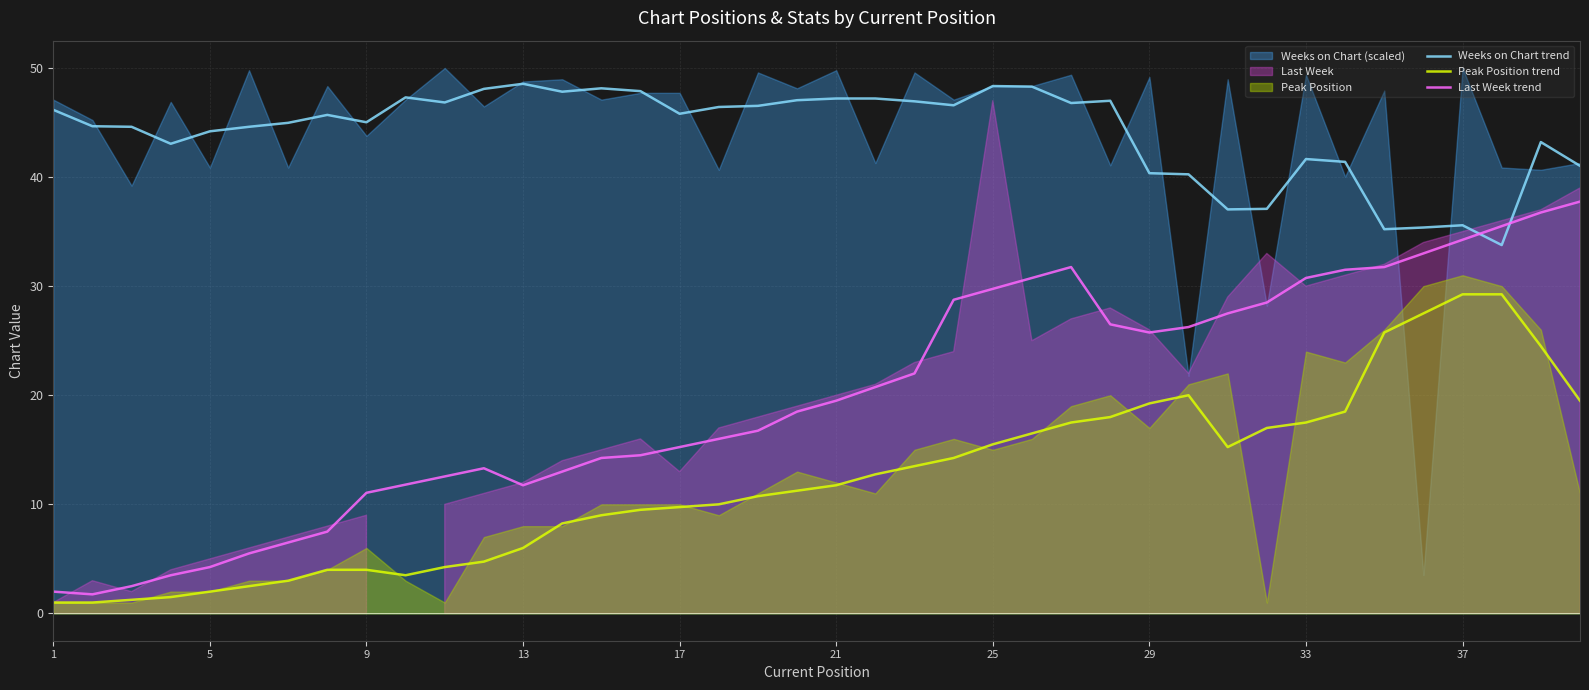

What is the lowest value of the Weeks on Chart trend series?

33.8